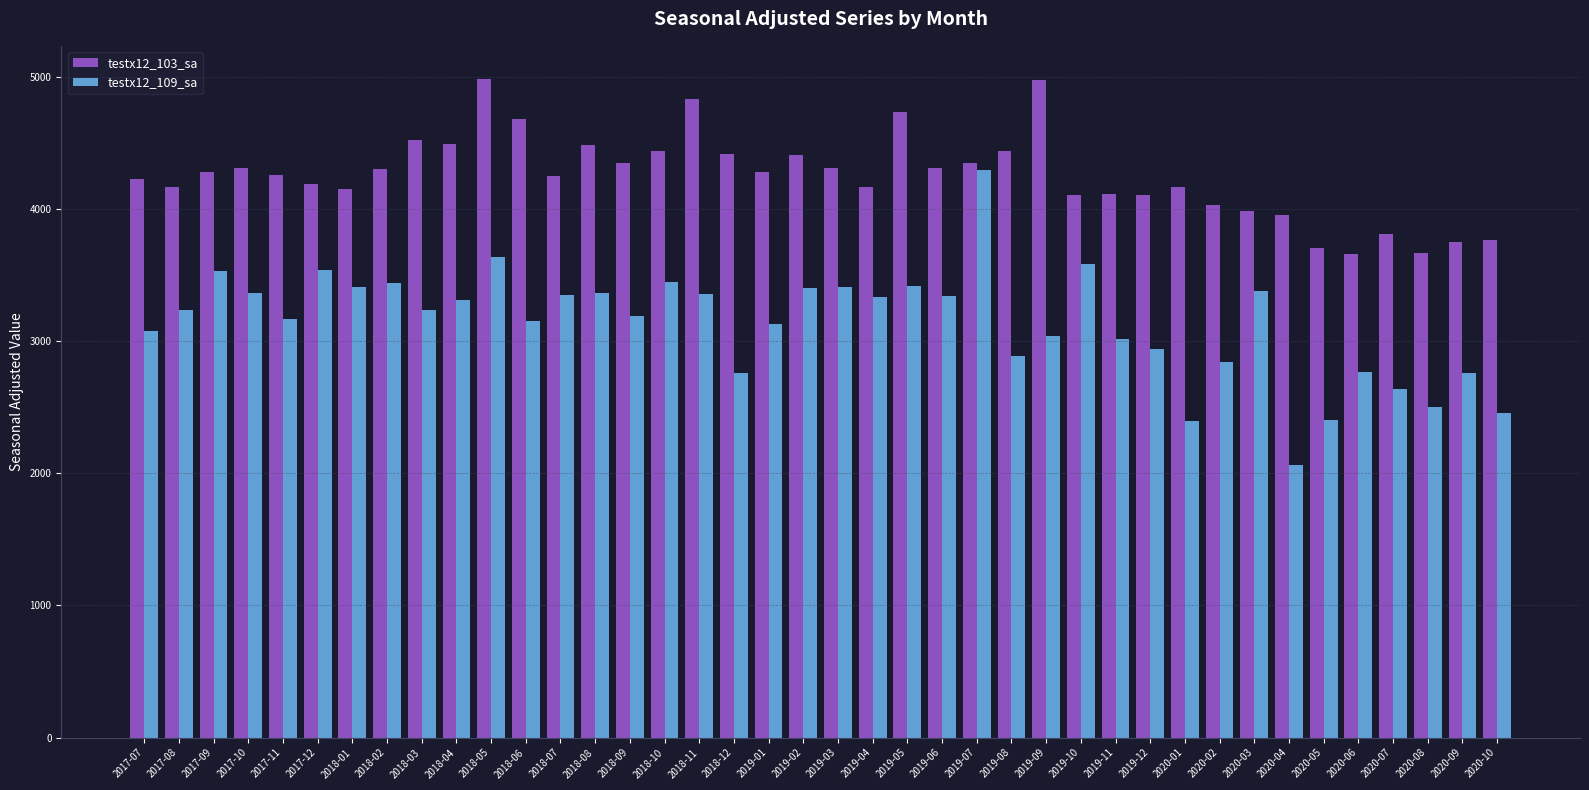

What is the sum of all testx12_109_sa values?

125587.8